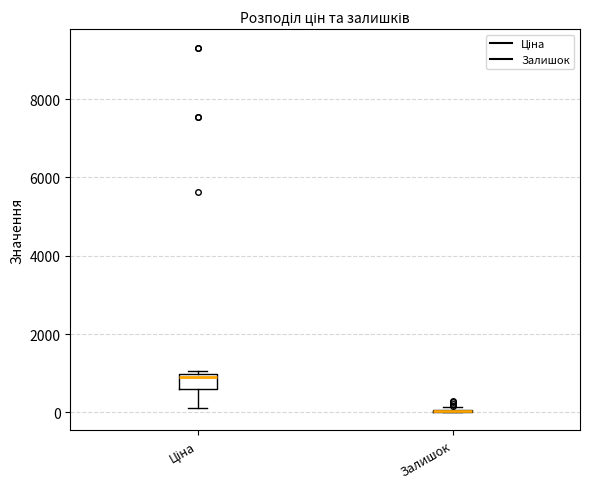

Reading left to right, read every box against the y-axis: the position of its median line, the range the box covers, and the ends of its whiskers. The values are not printed on the chart, so give them approximately, as read against the axis.

Ціна: median 800, box 600 to 1000, whiskers 200 to 1000 (just above the box's upper edge)
Залишок: box collapsed to a line at 0, whiskers 0 to 200